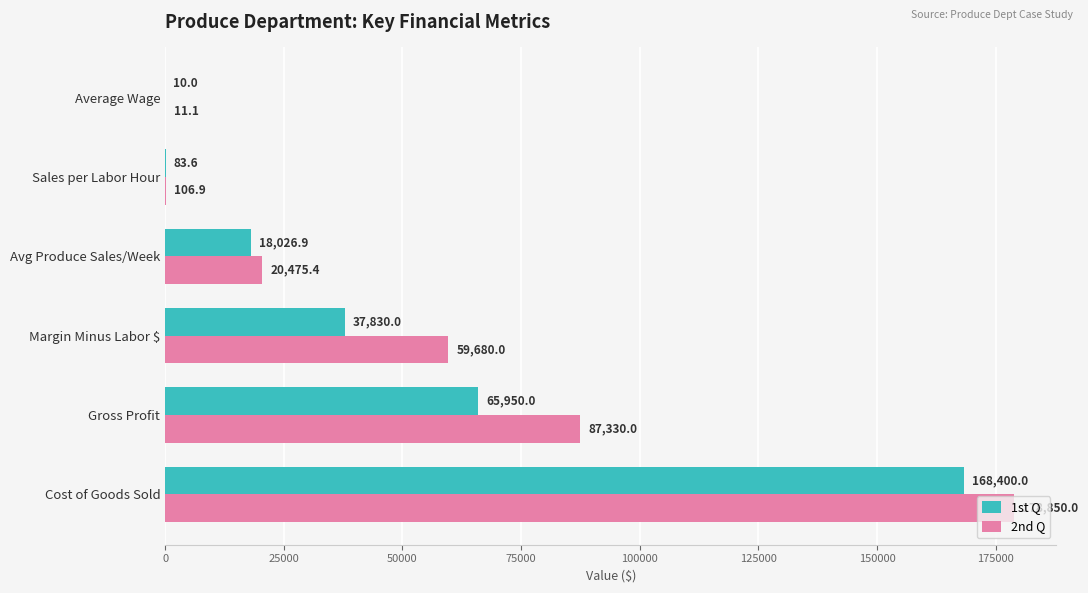

Between Gross Profit and Avg Produce Sales/Week, which series saw the biggest shift?

2nd Q